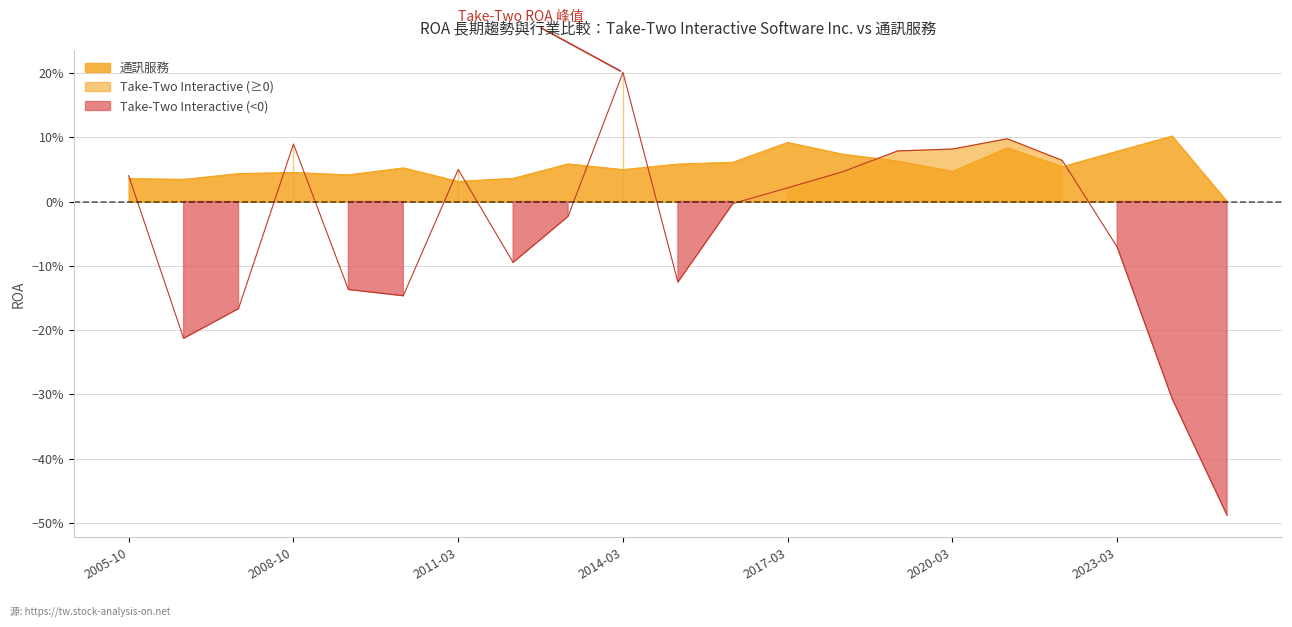

What is the sum of the 通訊服務 values at 2008-10 and 2010-03?

0.1